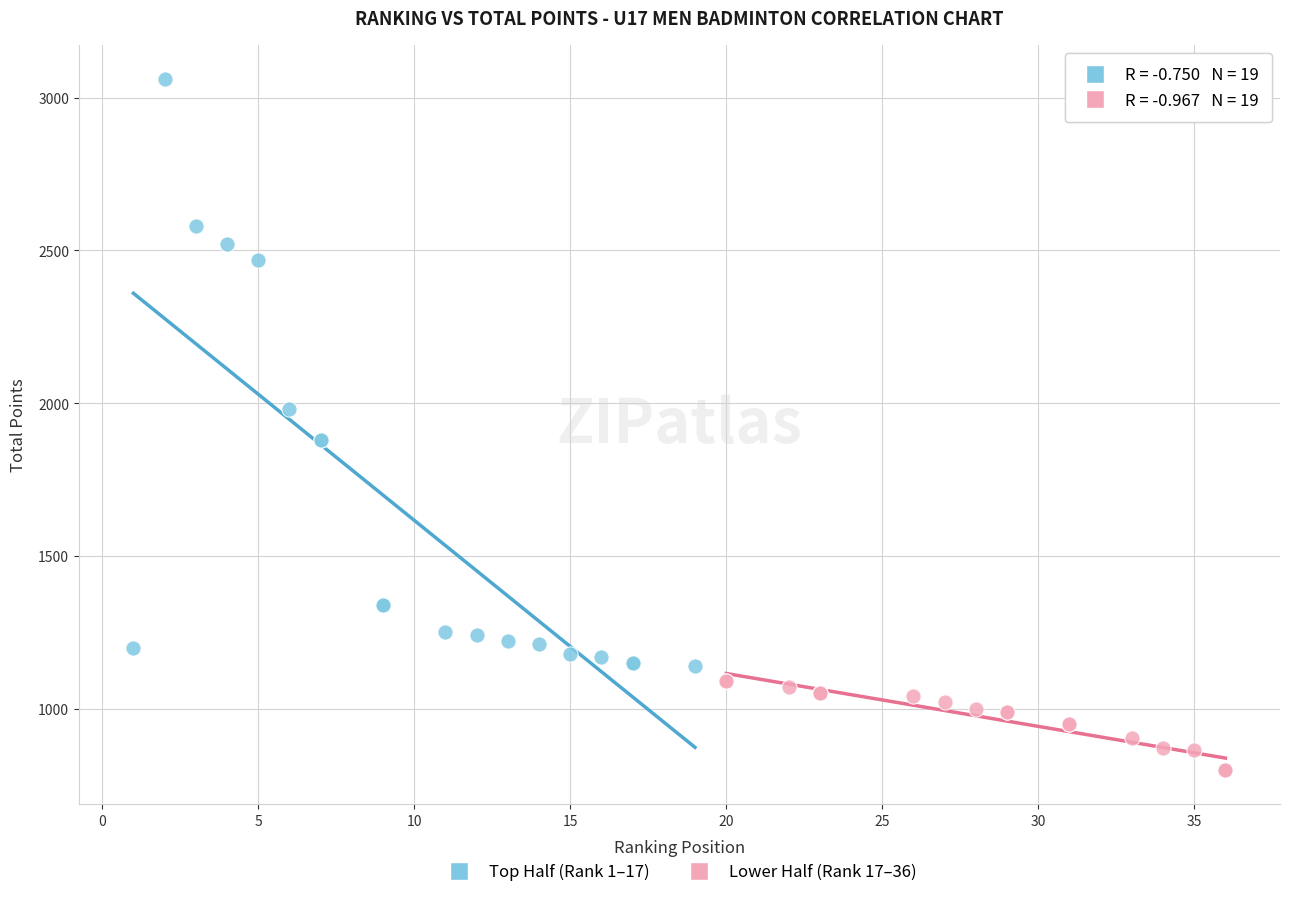

Which series has the widest spread of Y values?

Top Half (Rank 1–17)